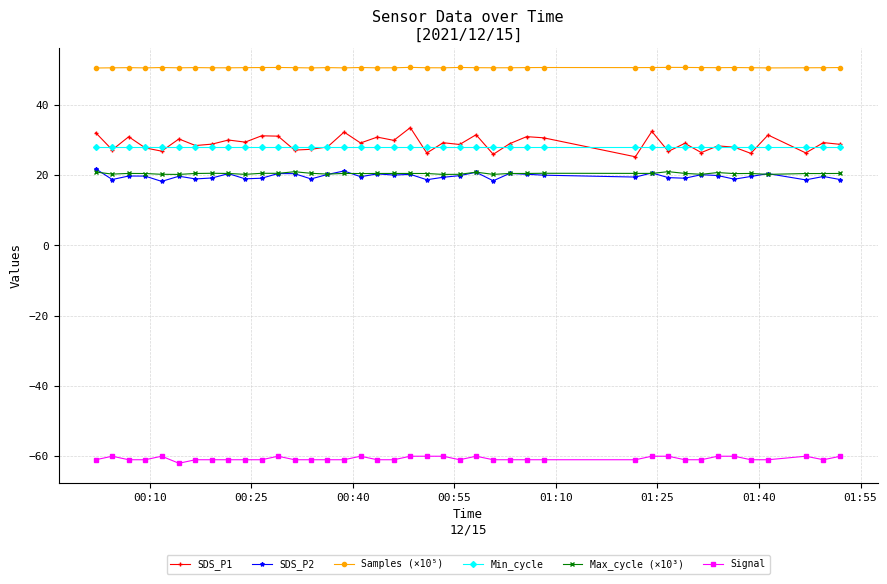

How many lines are shown in the chart?

6